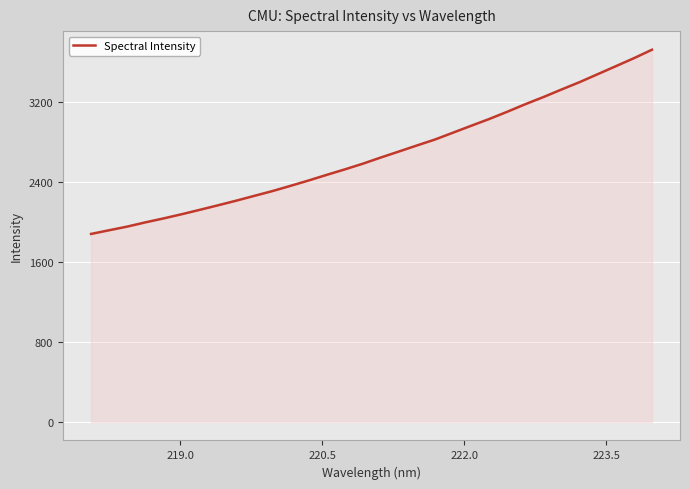

What is the smallest value displayed?

1882.4